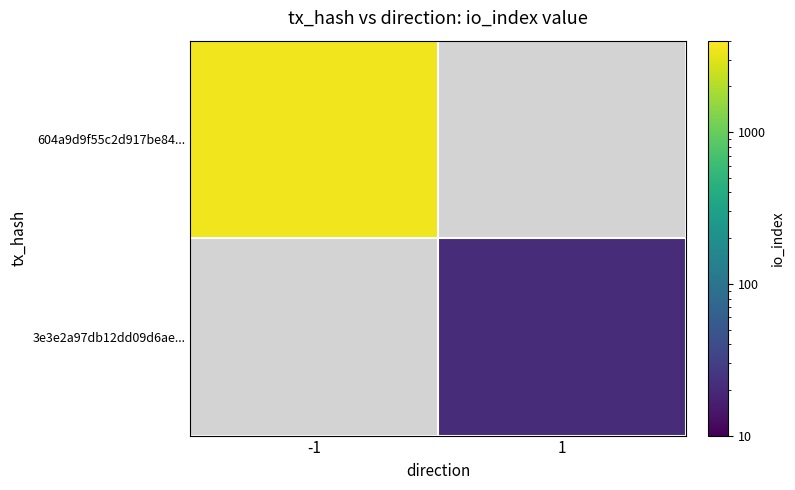

Reading right to left, transcribe all the data shown in this chart.

604a9d9f55c2d917be84f2648080af1a84ba0e3: 3530	-1
3e3e2a97db12dd09d6ae8b9c8fc54280683d5eb: 21	1